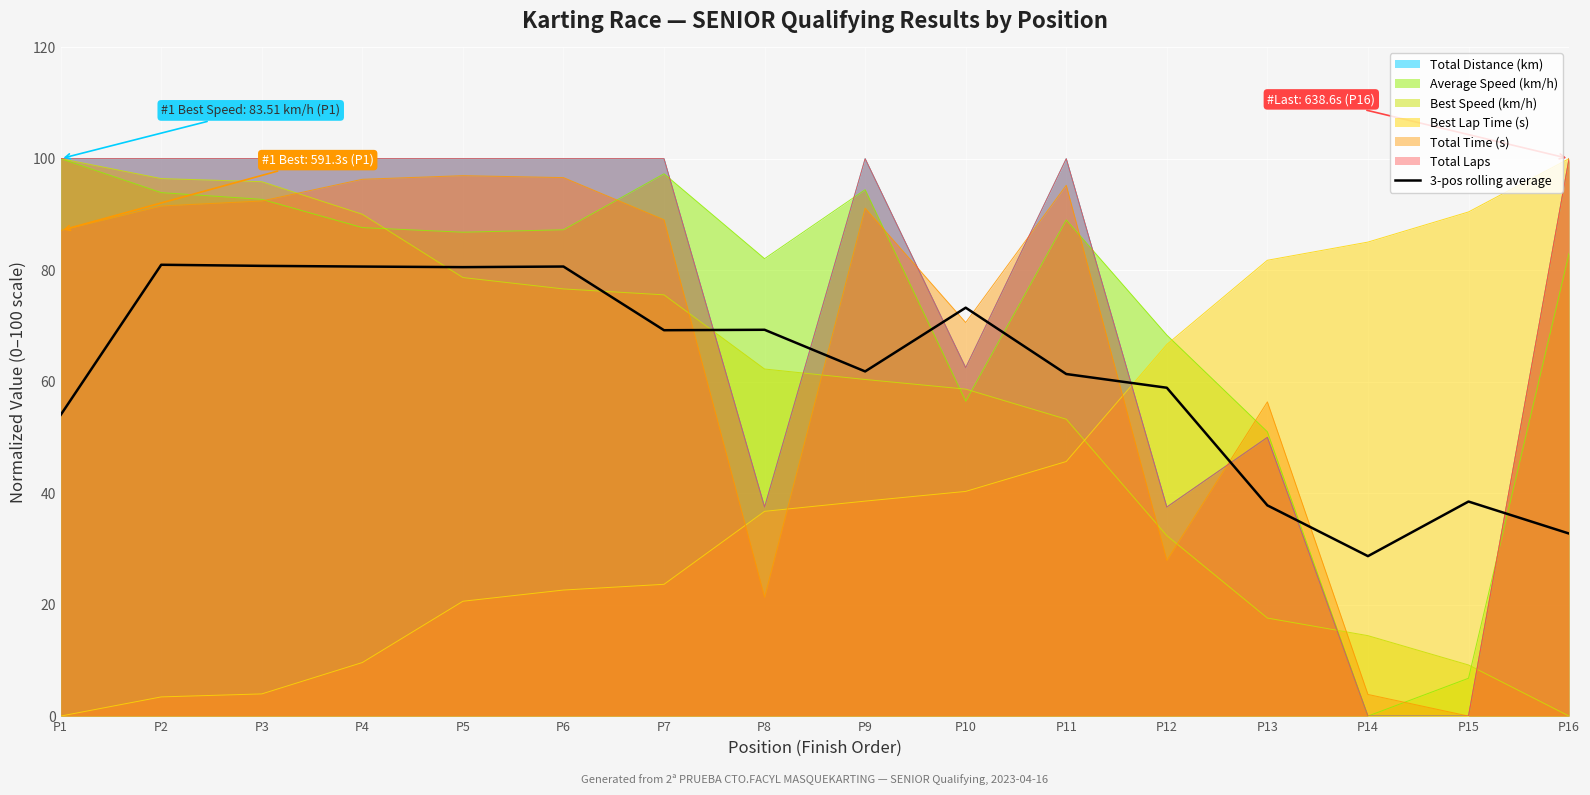

Which has a higher value, P6 or P12?

P6